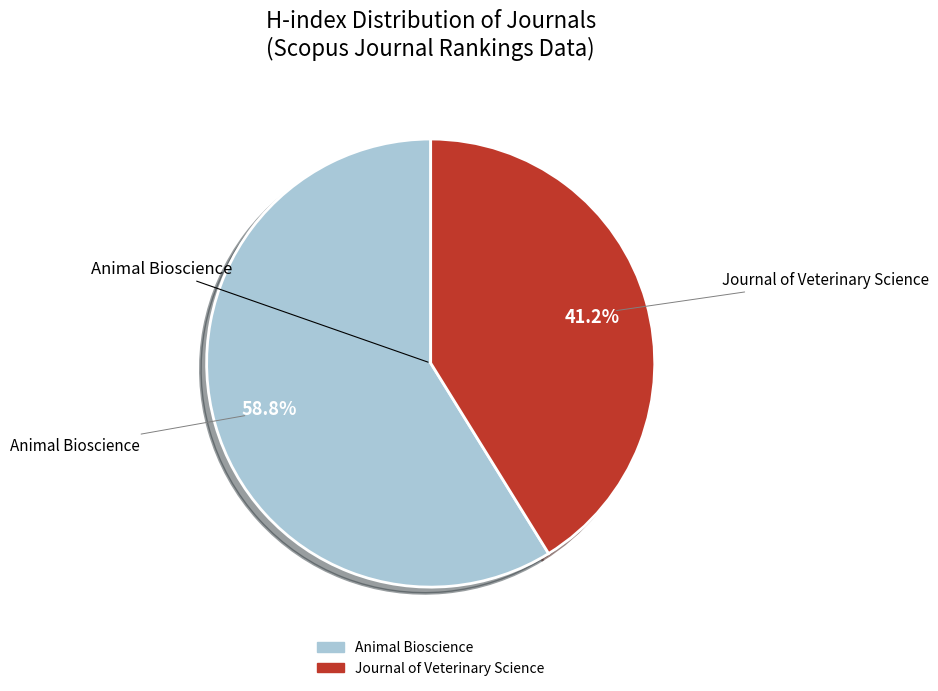

Is the sum of Animal Bioscience and Journal of Veterinary Science greater than half?

Yes